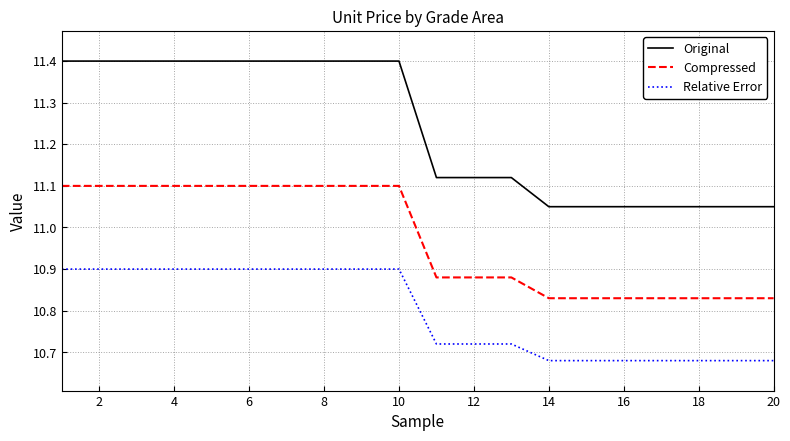

Which series has the largest range (max minus min)?

Original